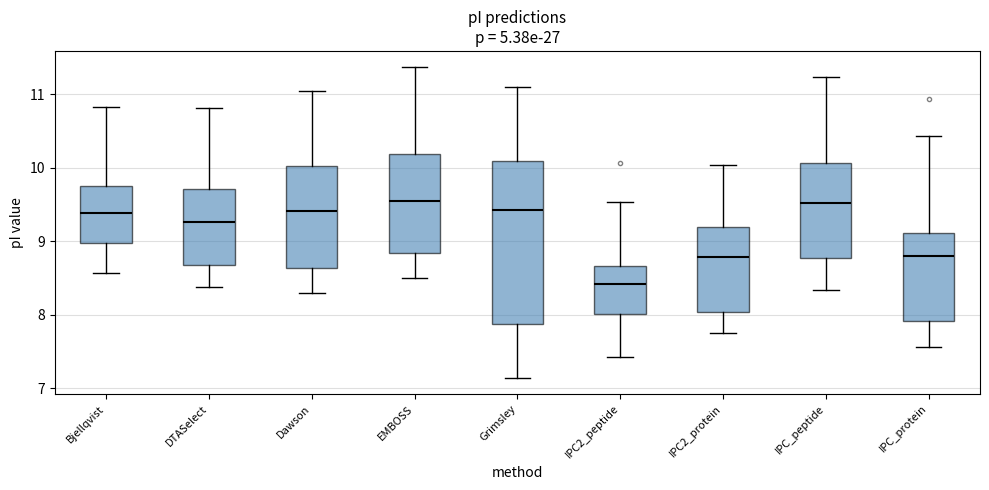

Where is the upper edge of the box for IPC_protein on the y-axis? The values are not printed on the chart, so give them approximately, as read against the axis.

9.1